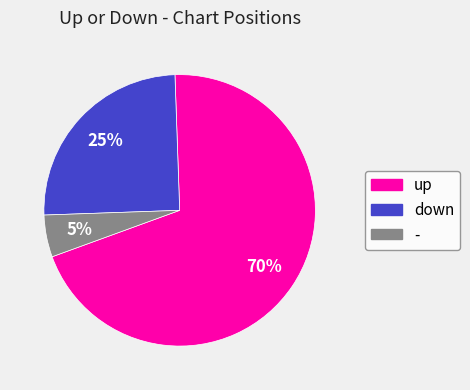

The down slice represents 38% of the pie. True or false?

False